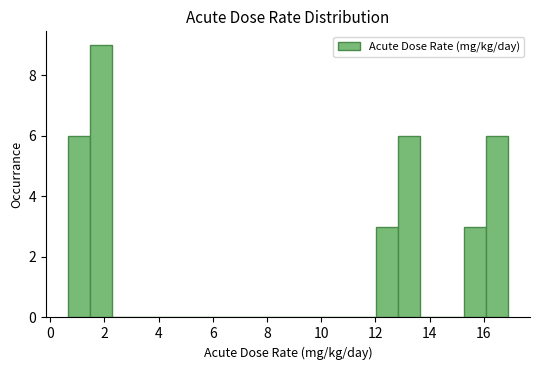

What is the height of the bar covering 1.4 to 2.2 on the x-axis? Neither the bar edges nor the heights are printed on the chart, so give them approximately, as read against the axes.

9